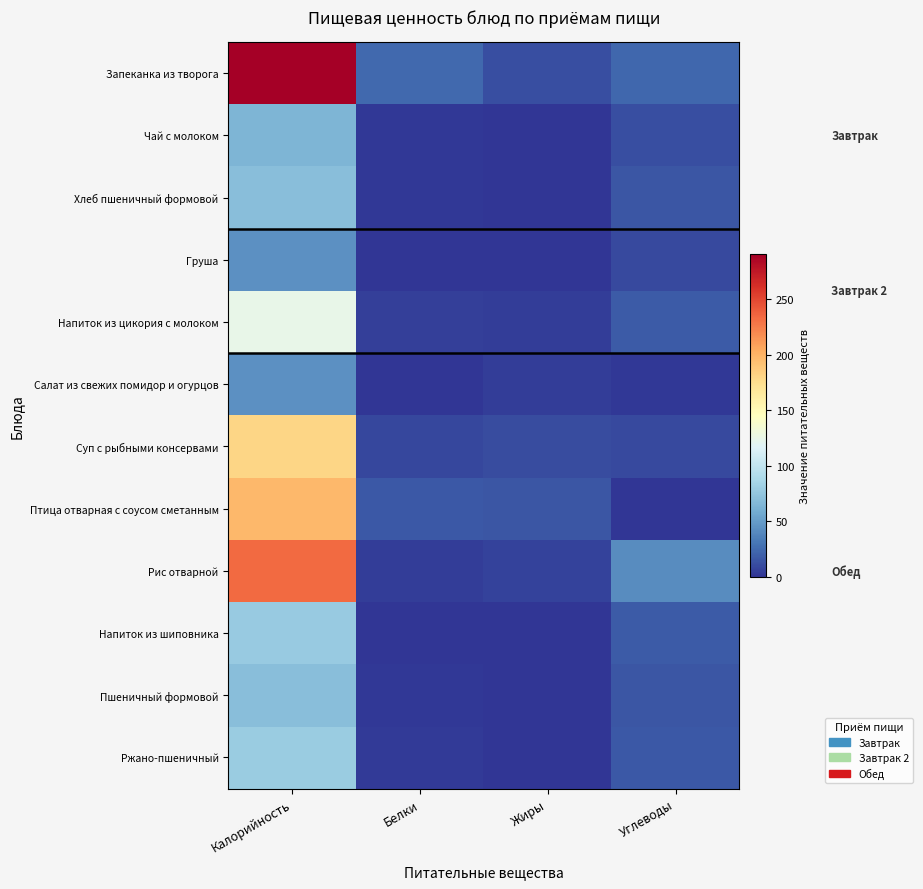

Which has a higher value, Калорийность or Углеводы?

Калорийность